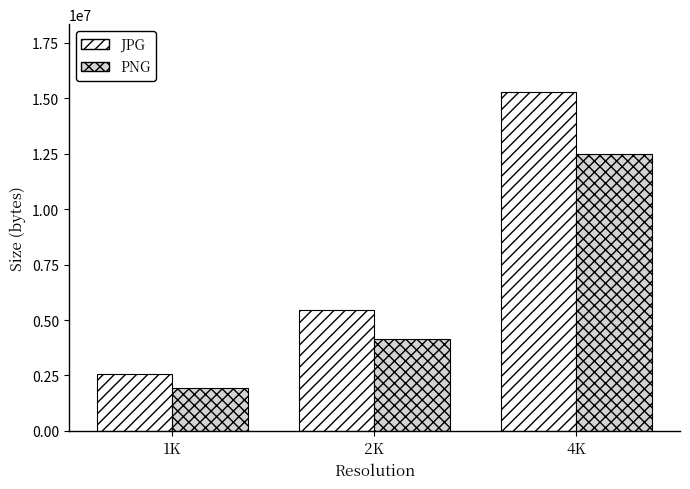

What is the total value across all series at 4K?

27749832